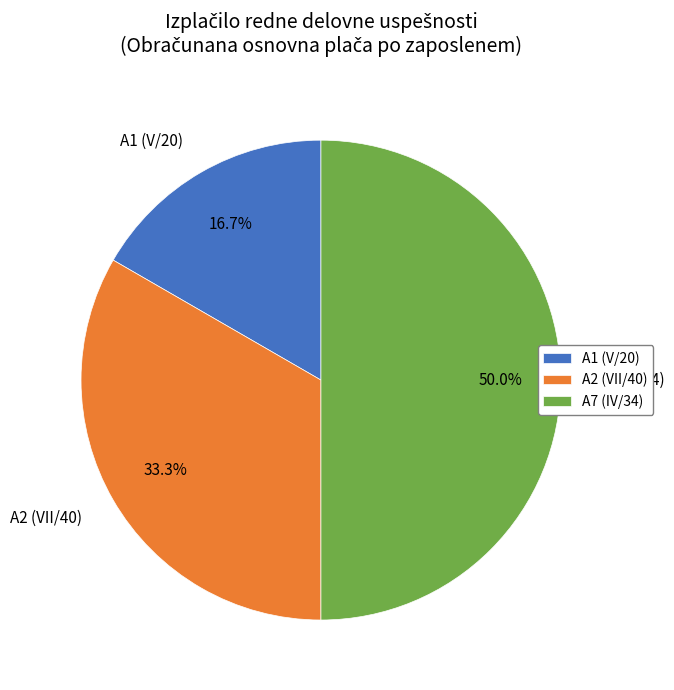

How many segments does this pie chart have?

3